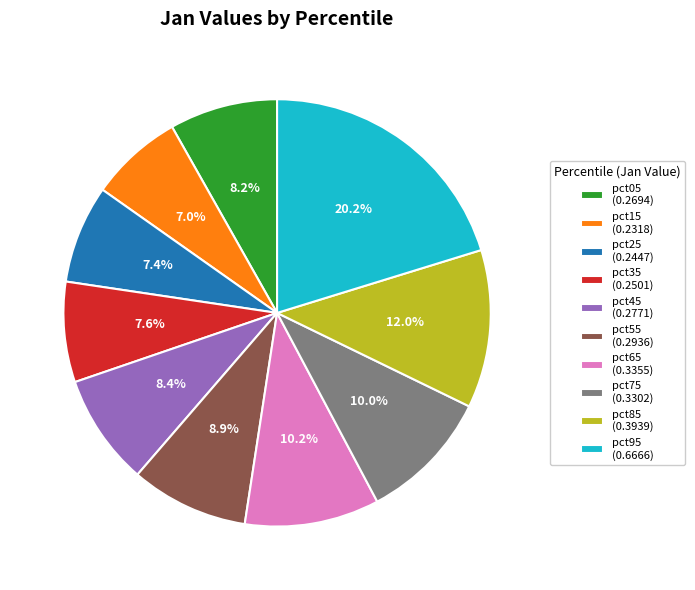

Is it true that pct55 is 9% of the pie?

True